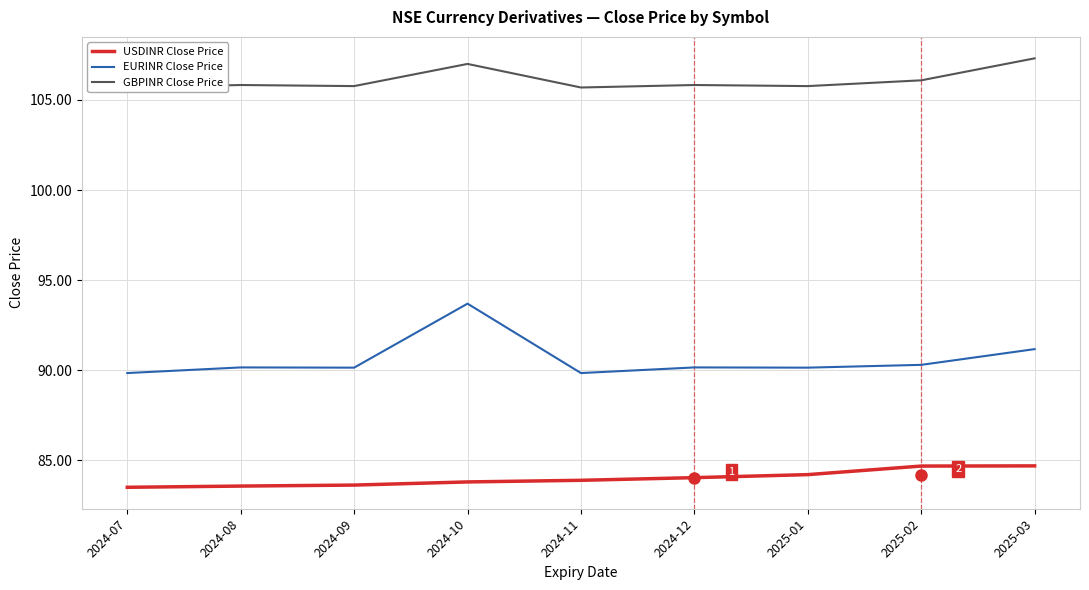

Which series has the largest range (max minus min)?

EURINR Close Price